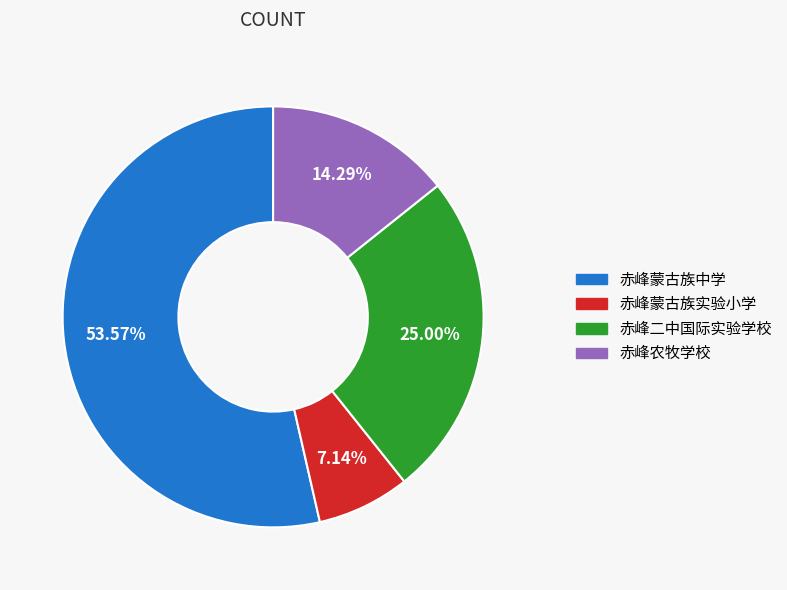

Rank the categories by value from highest to lowest.

赤峰蒙古族中学, 赤峰二中国际实验学校, 赤峰农牧学校, 赤峰蒙古族实验小学